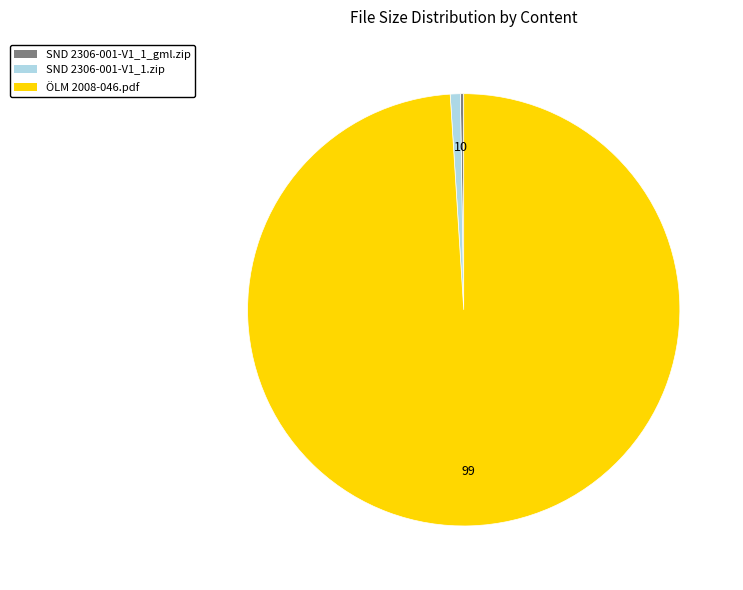

Which slice is the largest?

ÖLM 2008-046.pdf